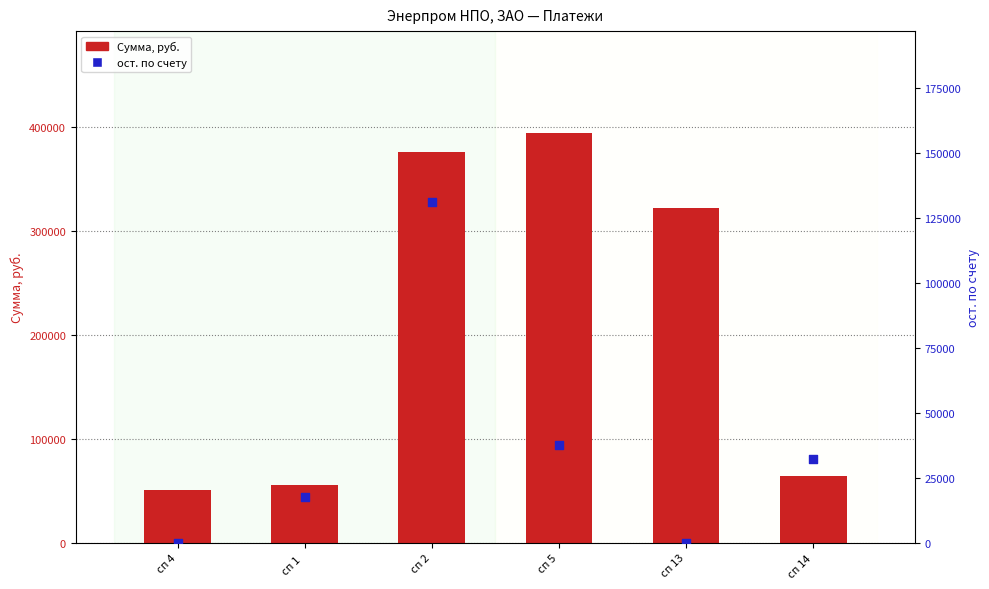

Which series has the largest total across all categories?

Сумма, руб.